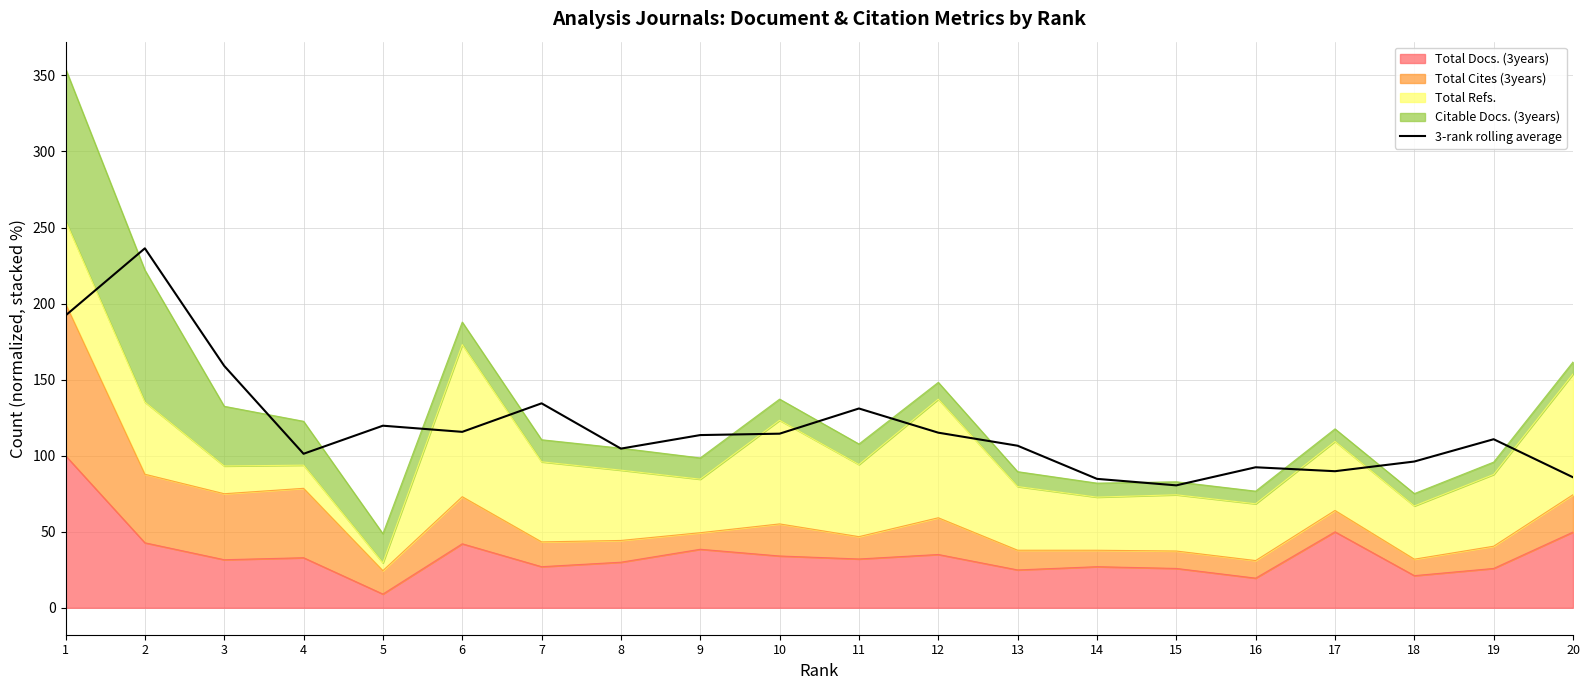

What is the value of the 16th point from the left?

92.4